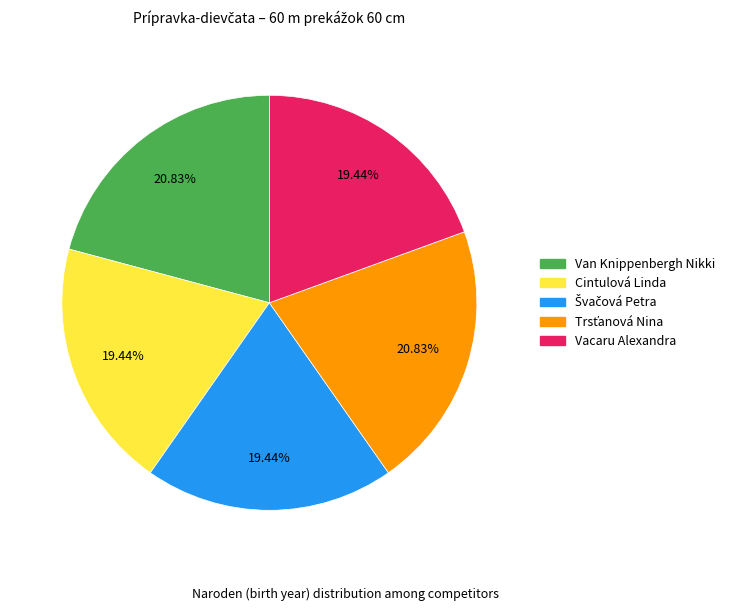

To the nearest percent, what is the average slice percentage?

20%